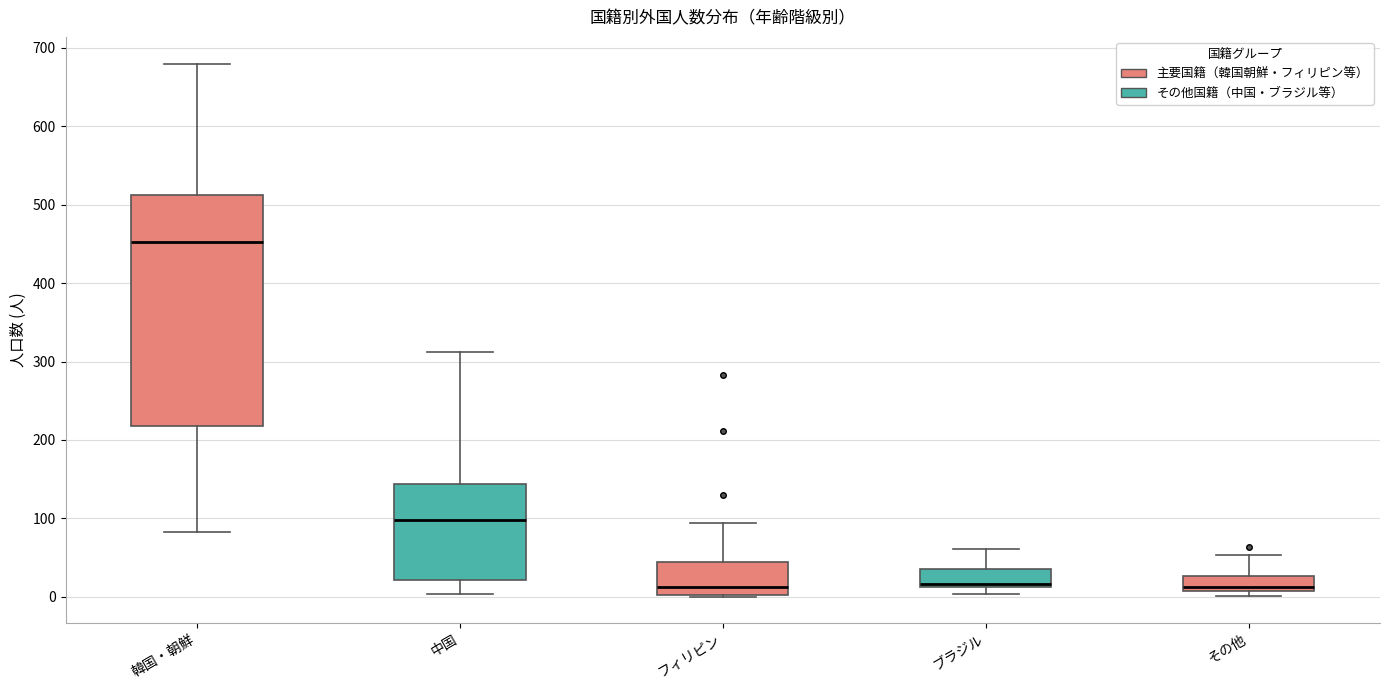

Comparing the boxes themselves (not the whiskers), which one is the tallest?

韓国・朝鮮